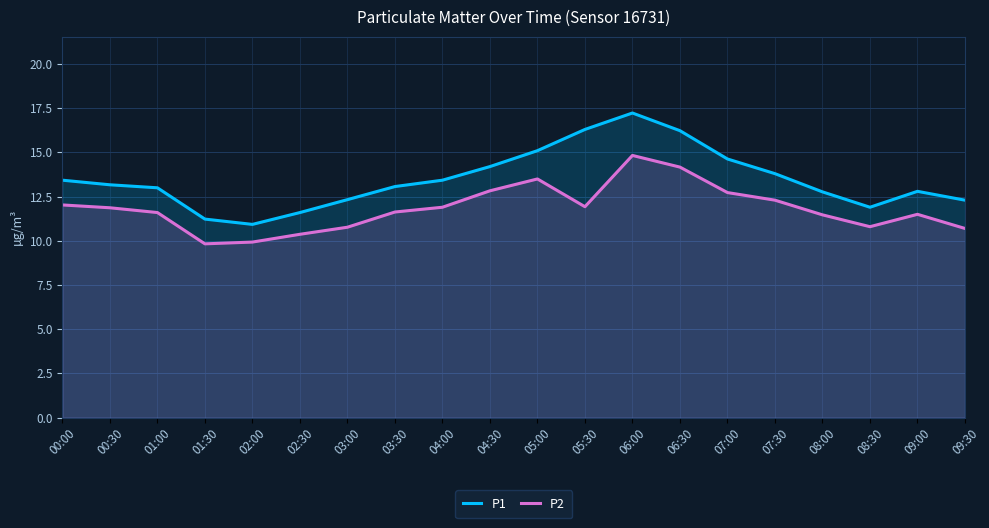

True or false: P1 has a value of 12.3 at 03:00.

True